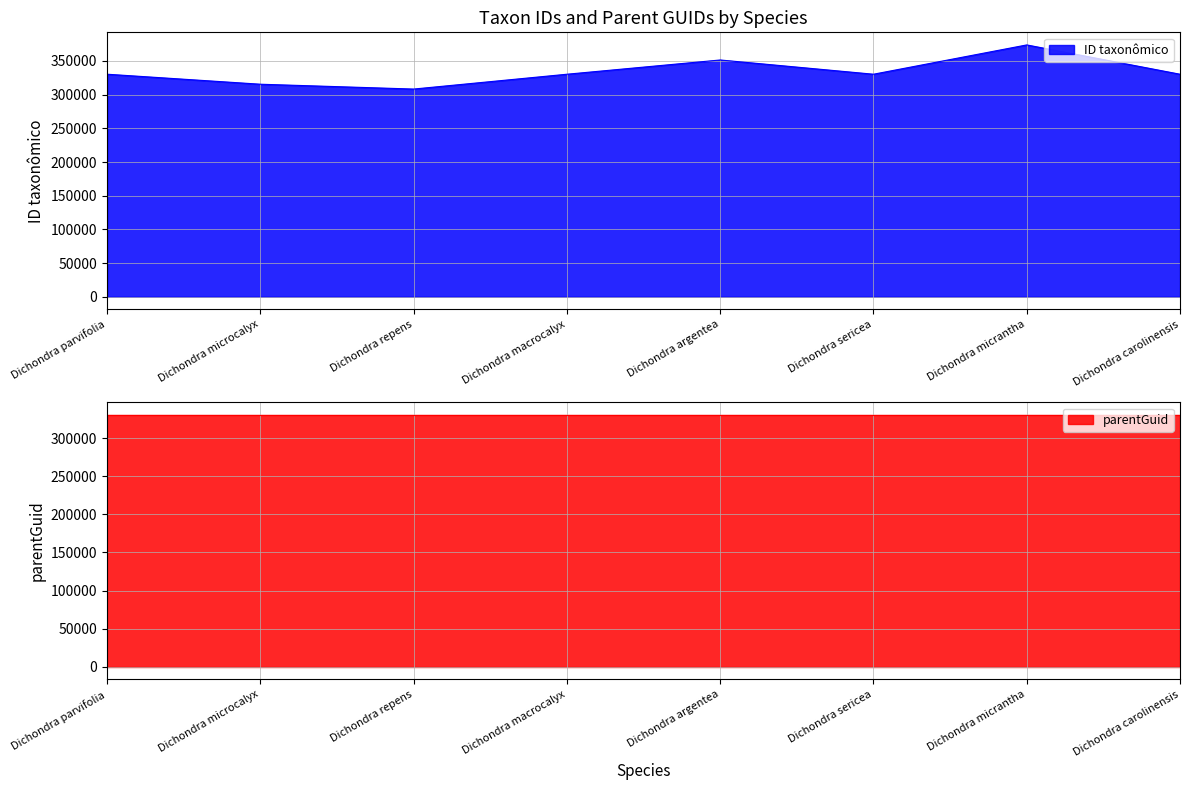

What is the smallest value displayed?

308348